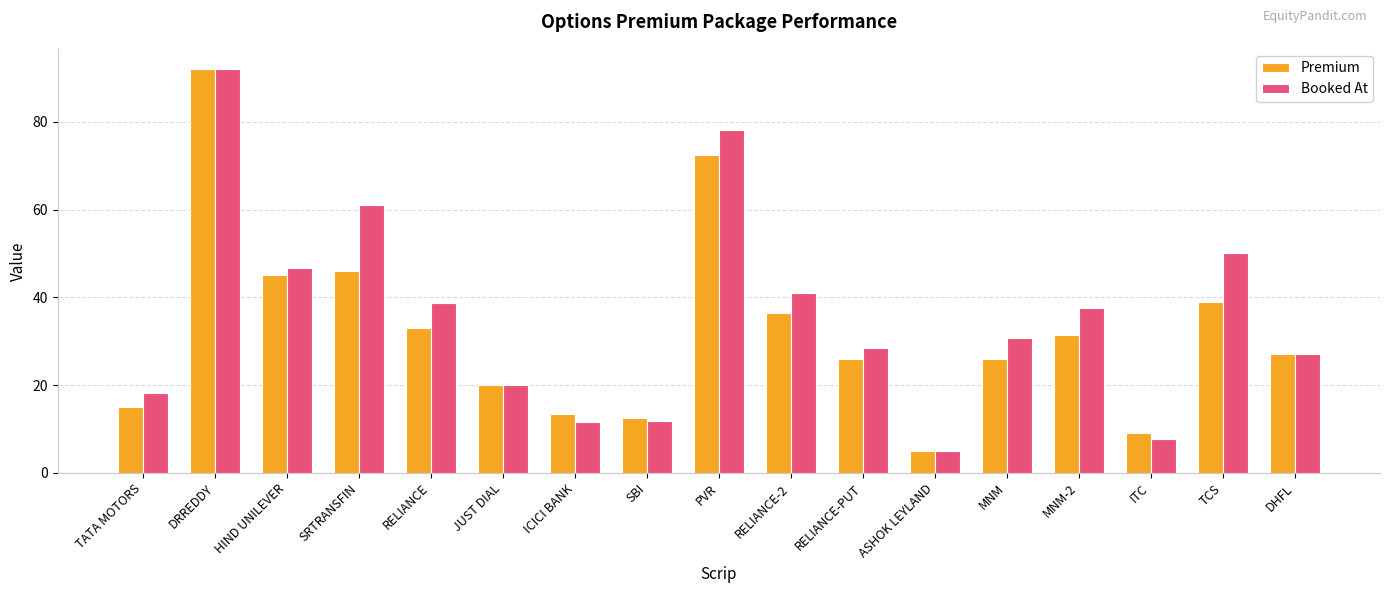

What is the greatest value displayed?

92.0